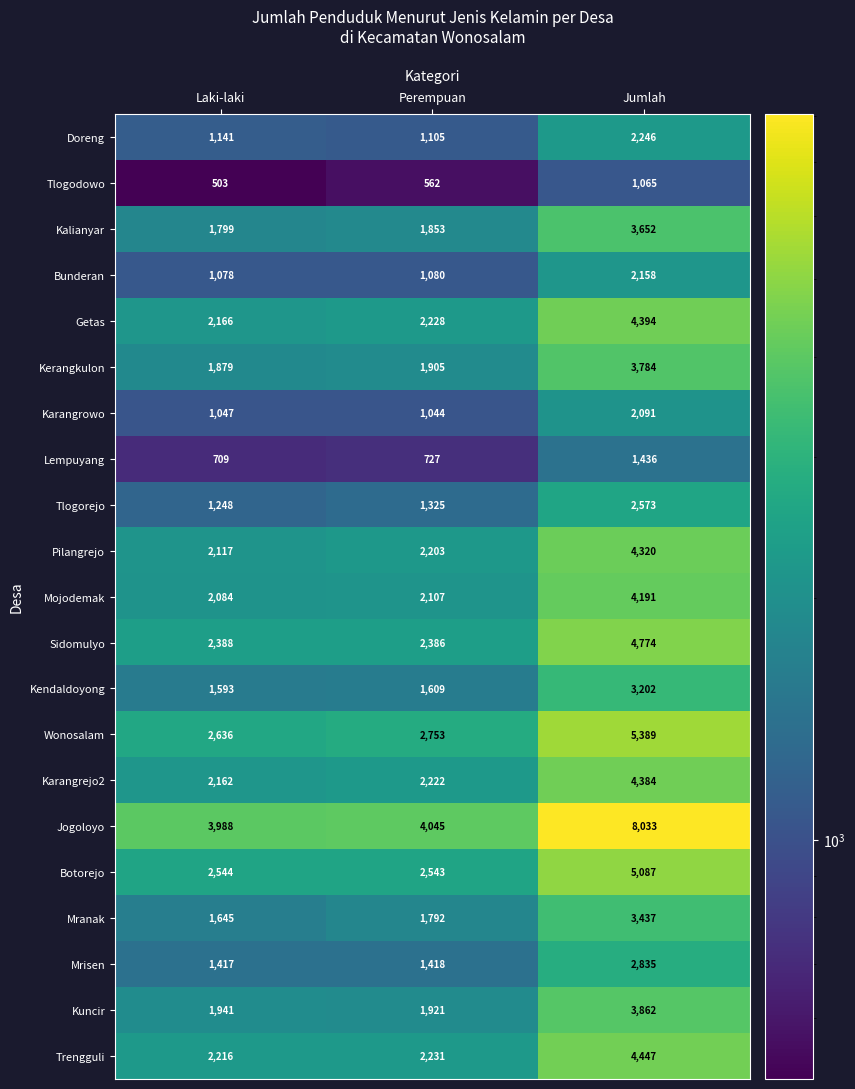

Which category has the lowest value in the Bunderan series?

Laki-laki